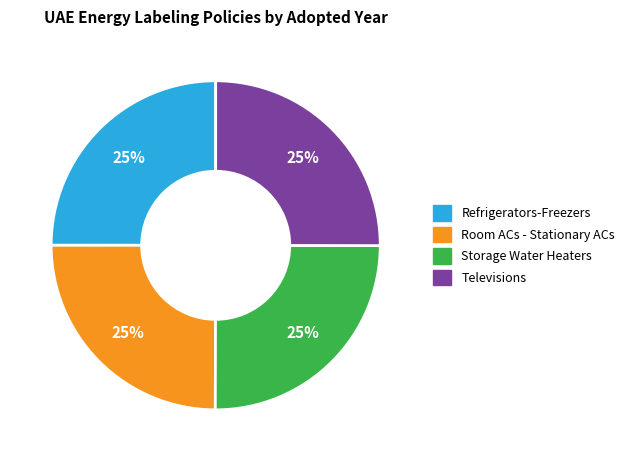

How many segments does this pie chart have?

4